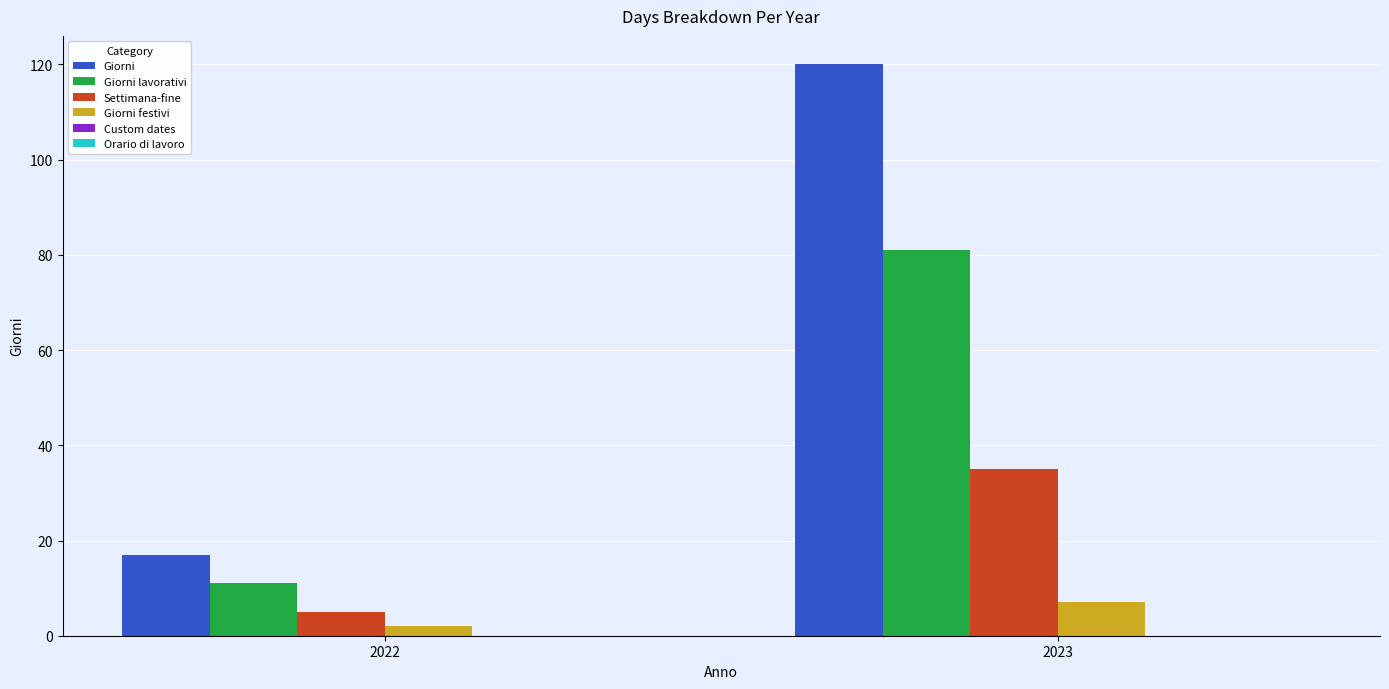

What is the value of the Settimana-fine bar at the 2nd from the left?

35